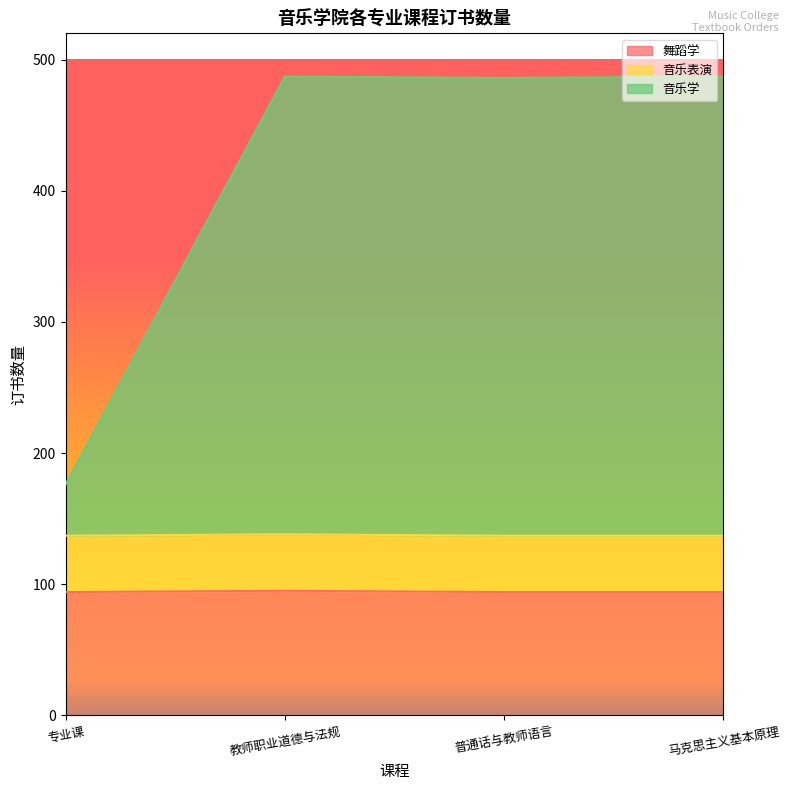

How many lines are shown in the chart?

3